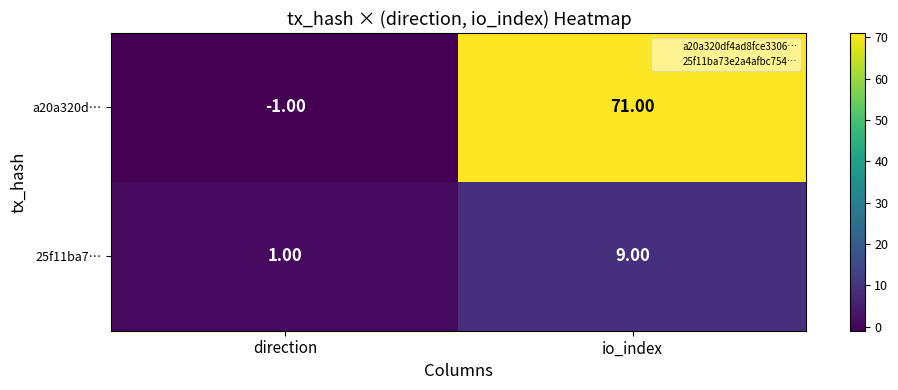

Rank the series by their maximum value, from lowest to highest.

25f11ba7…, a20a320d…